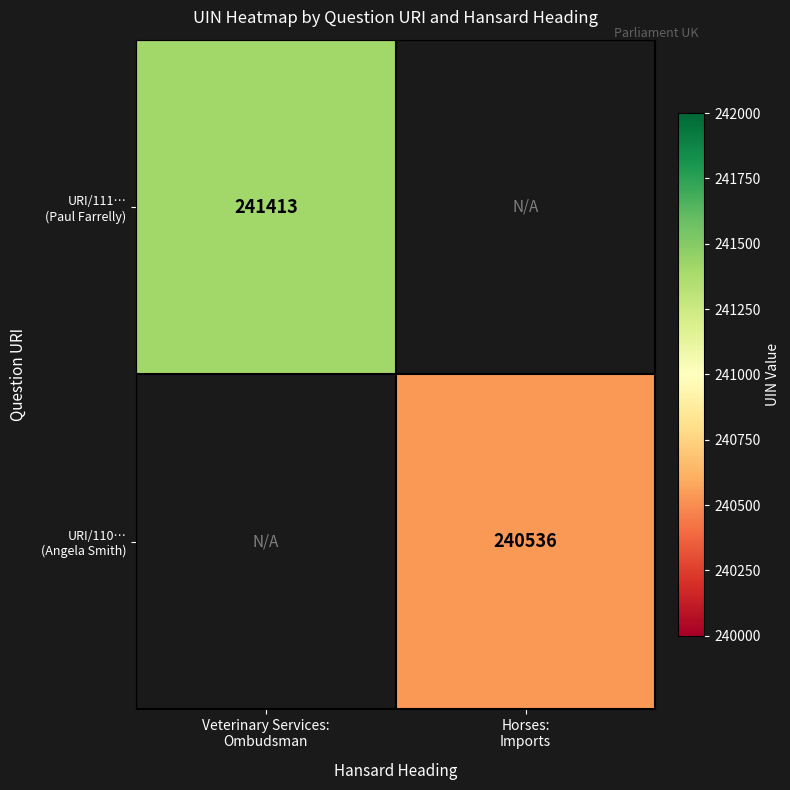

The value of URI/111… (Paul Farrelly) at Veterinary Services: Ombudsman is 330719.4. True or false?

False